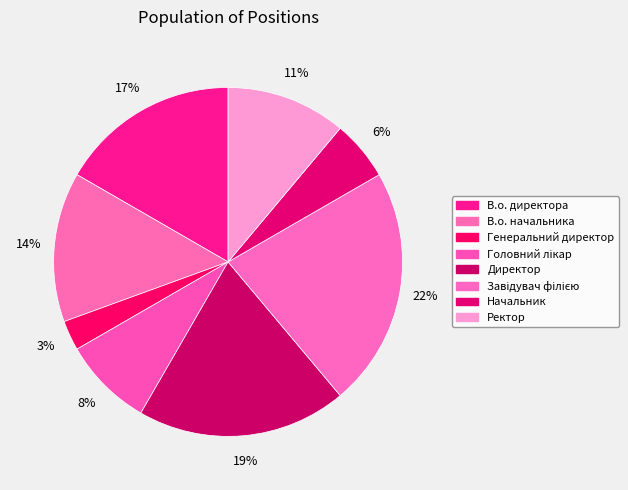

How many slices are in this pie chart?

8